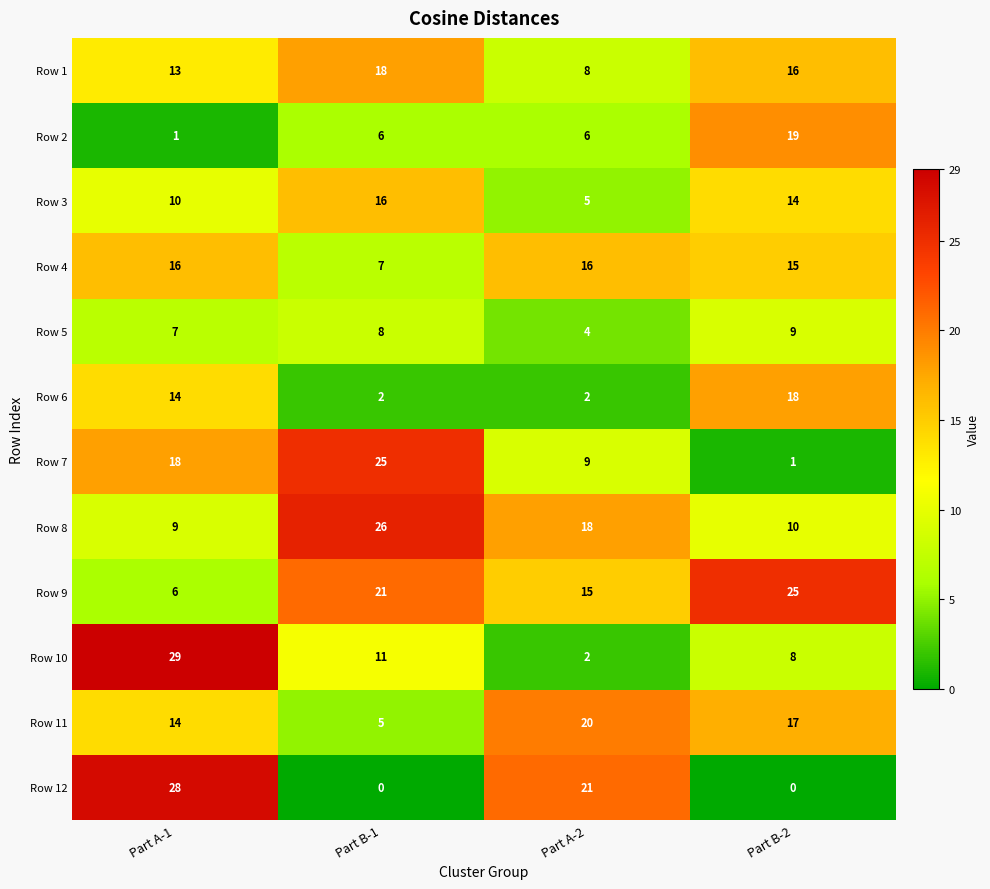

At which label does Row 10 first exceed 11?

Part A-1